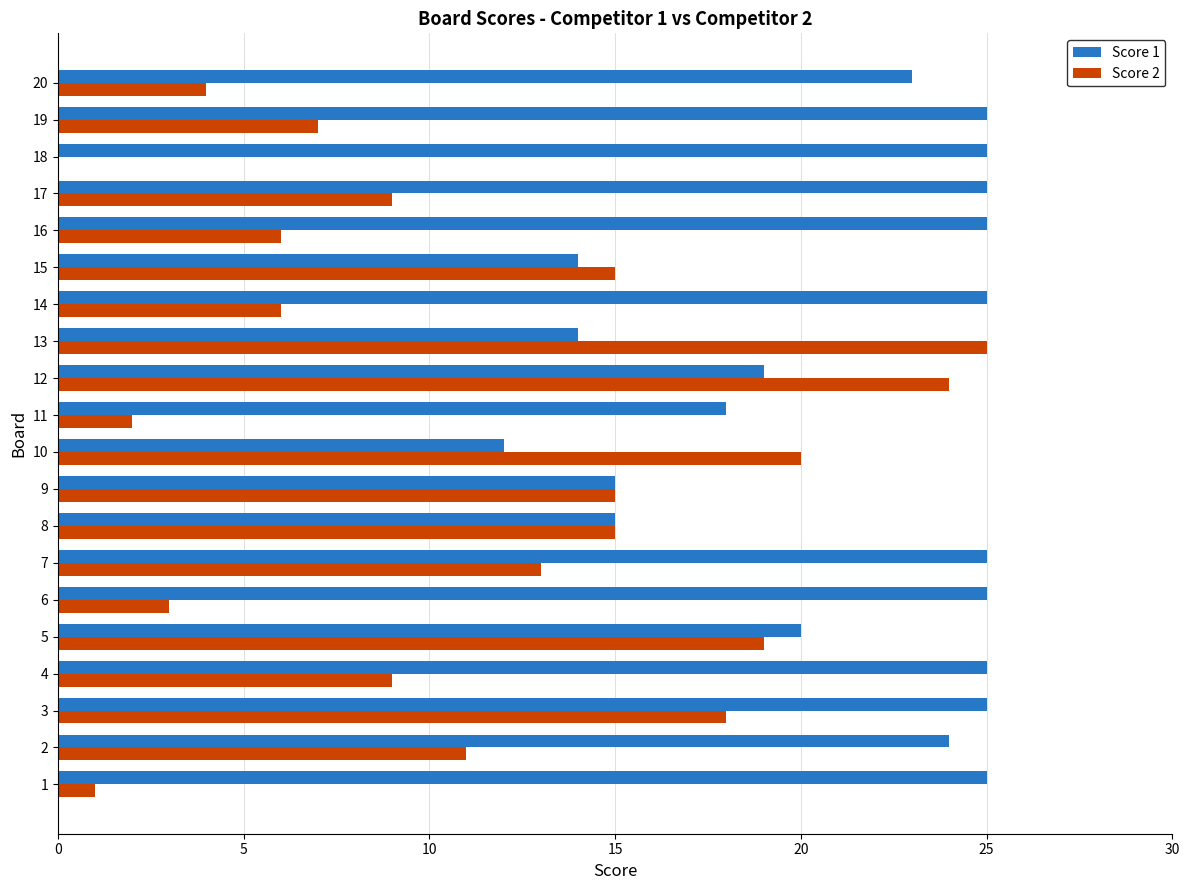

What is the total value across all series at 16?

31